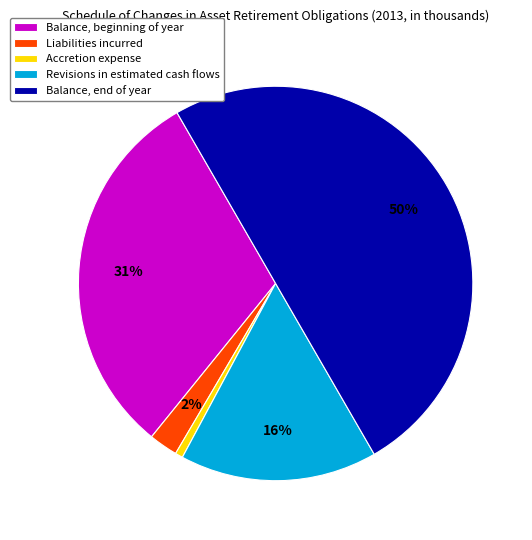

To the nearest percent, what is the average slice percentage?

20%